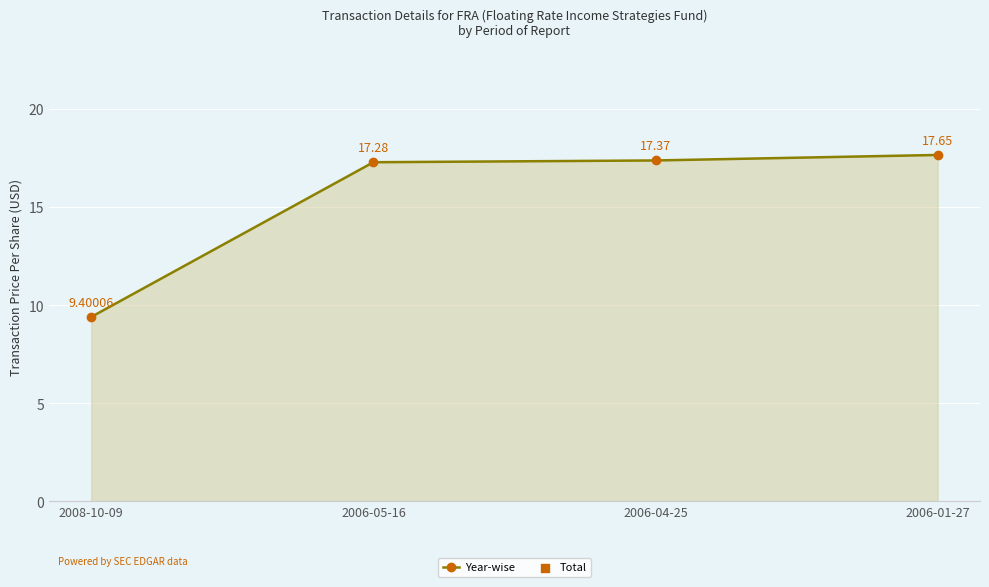

Approximately how many times larger is the value at 2006-04-25 compared to 2006-05-16?

1.0